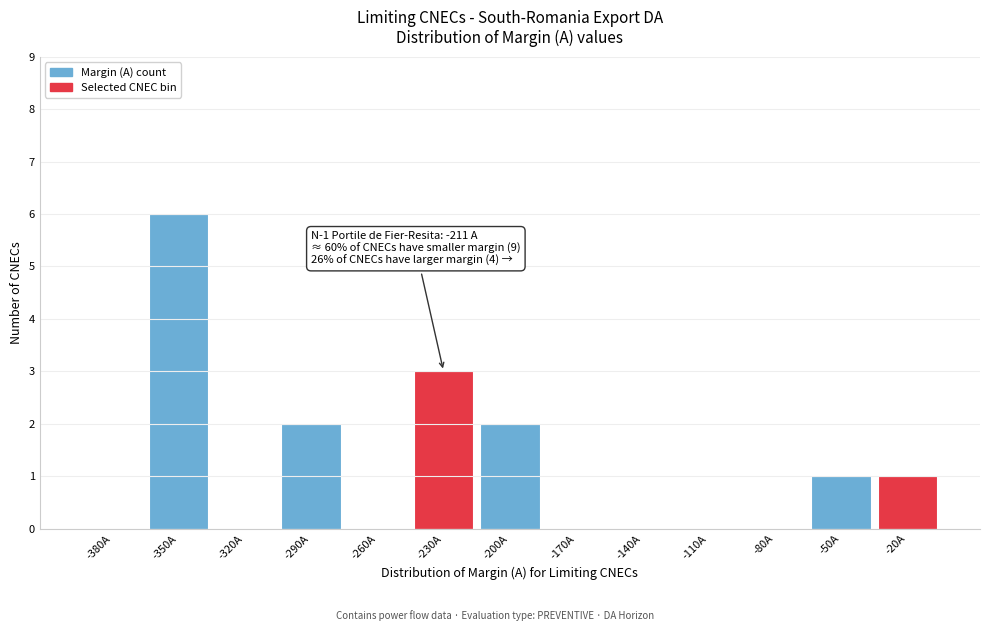

Reading left to right, what are all the values shown in this chart?

-380A=0	-350A=6	-320A=0	-290A=2	-260A=0	-230A=3	-200A=2	-170A=0	-140A=0	-110A=0	-80A=0	-50A=1	-20A=1